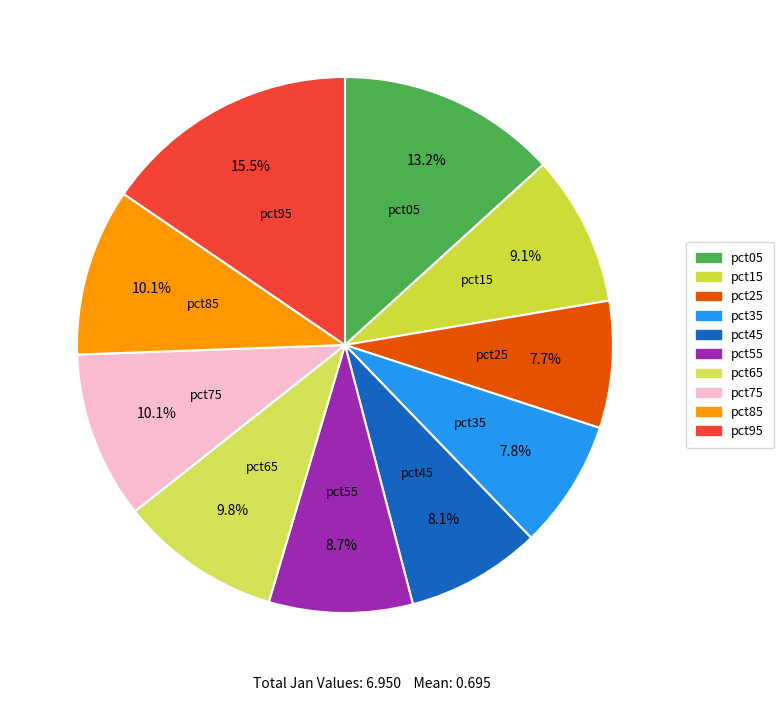

To the nearest percent, what portion does pct55 represent?

9%